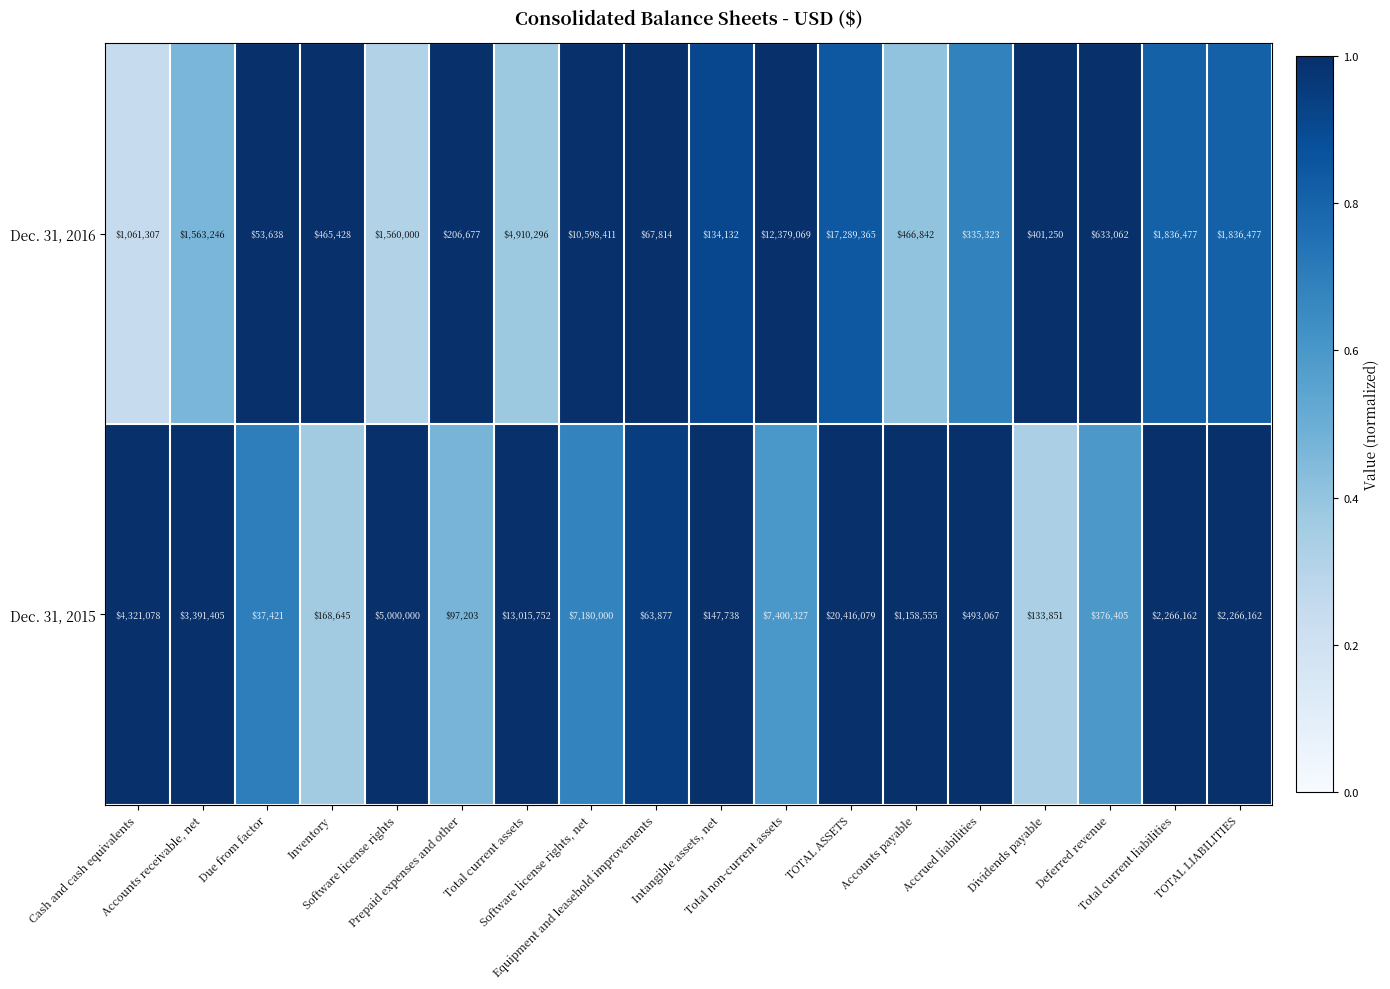

What is the smallest value displayed?

37421